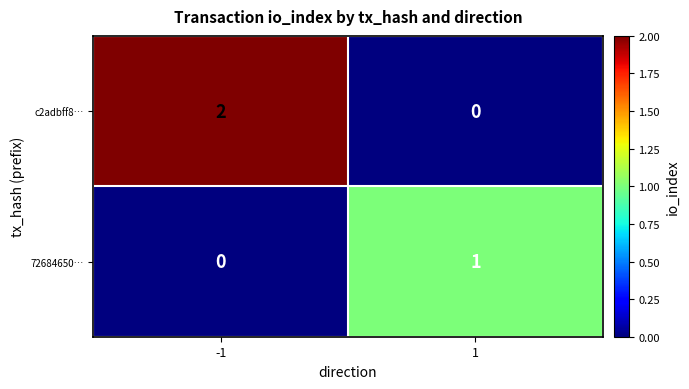

Reading left to right, list all the values displayed in this chart.

c2adbff8…: -1=2	1=0
72684650…: -1=0	1=1